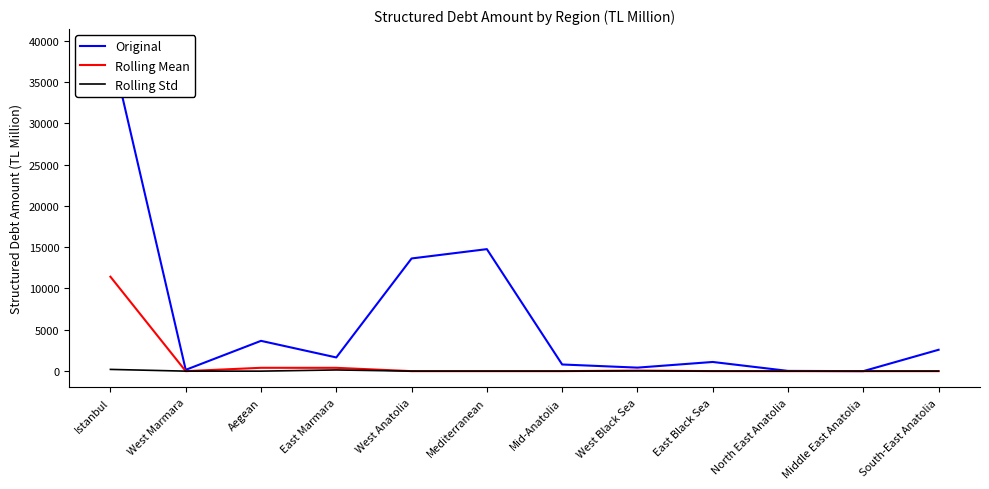

At North East Anatolia, list the series in order from largest to smallest.

Original, Rolling Mean, Rolling Std